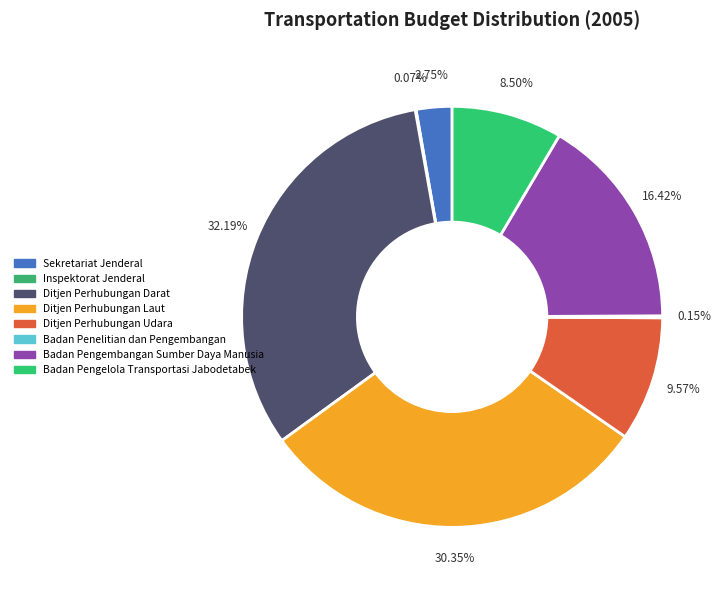

What is the smallest slice in the pie chart?

Inspektorat Jenderal